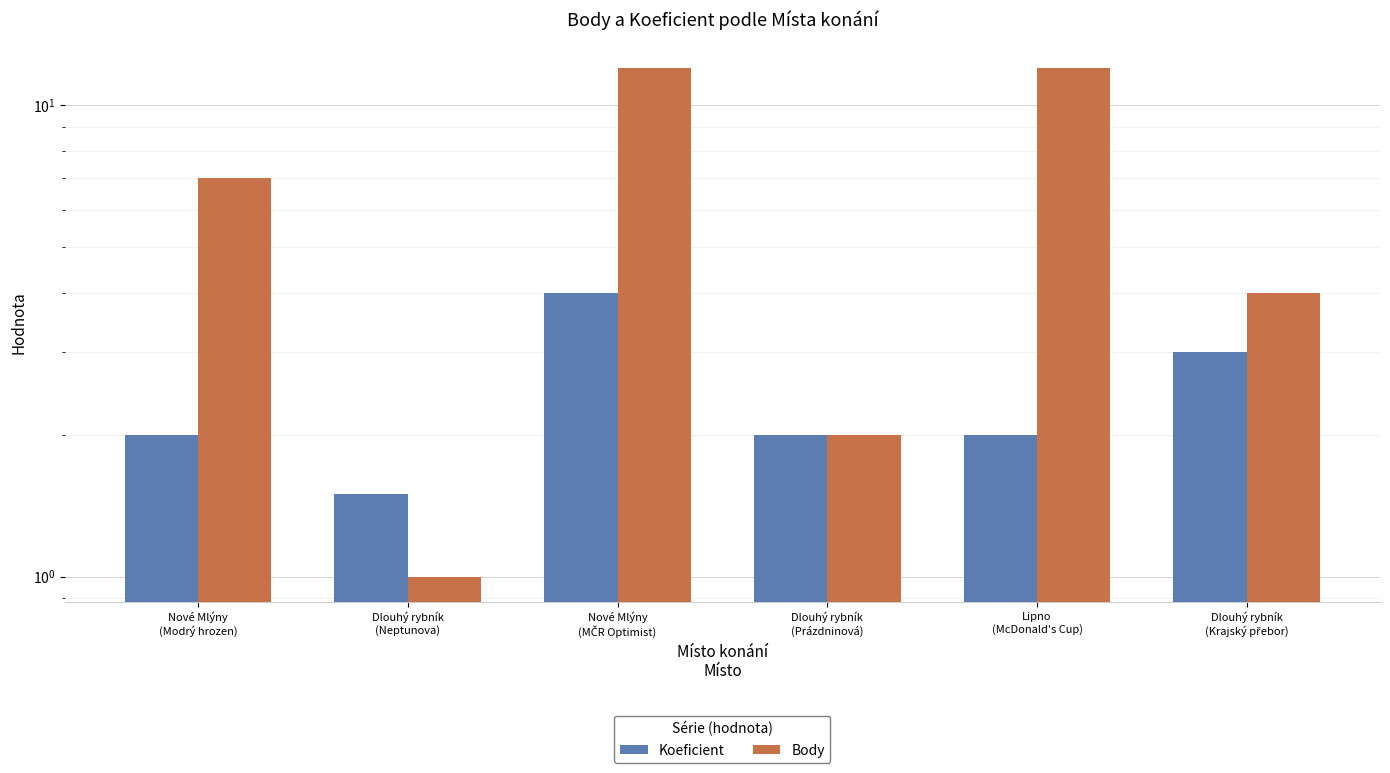

Reading left to right, extract all data points from this chart.

Koeficient: 2.0	1.5	4.0	2.0	2.0	3.0
Body: 7.0	1.0	12.0	2.0	12.0	4.0